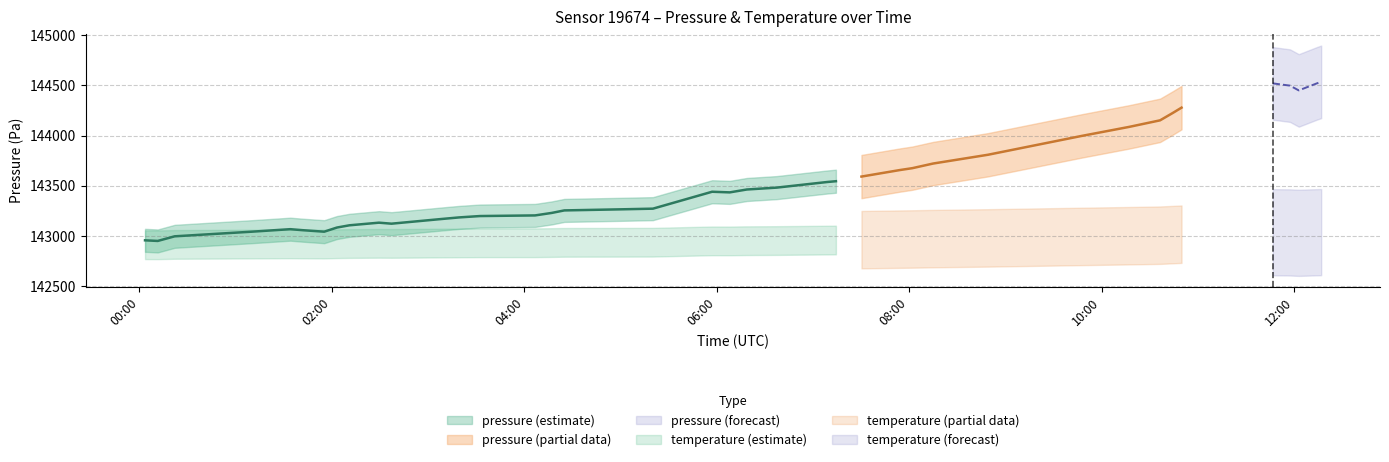

What position from the right is 22?

18